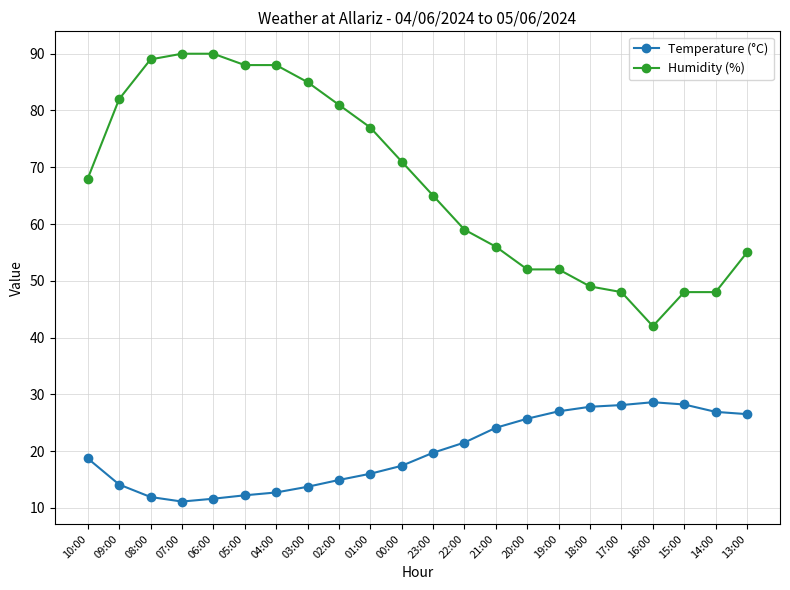

What is the value of the Temperature (°C) point at the 14th from the left?

24.1